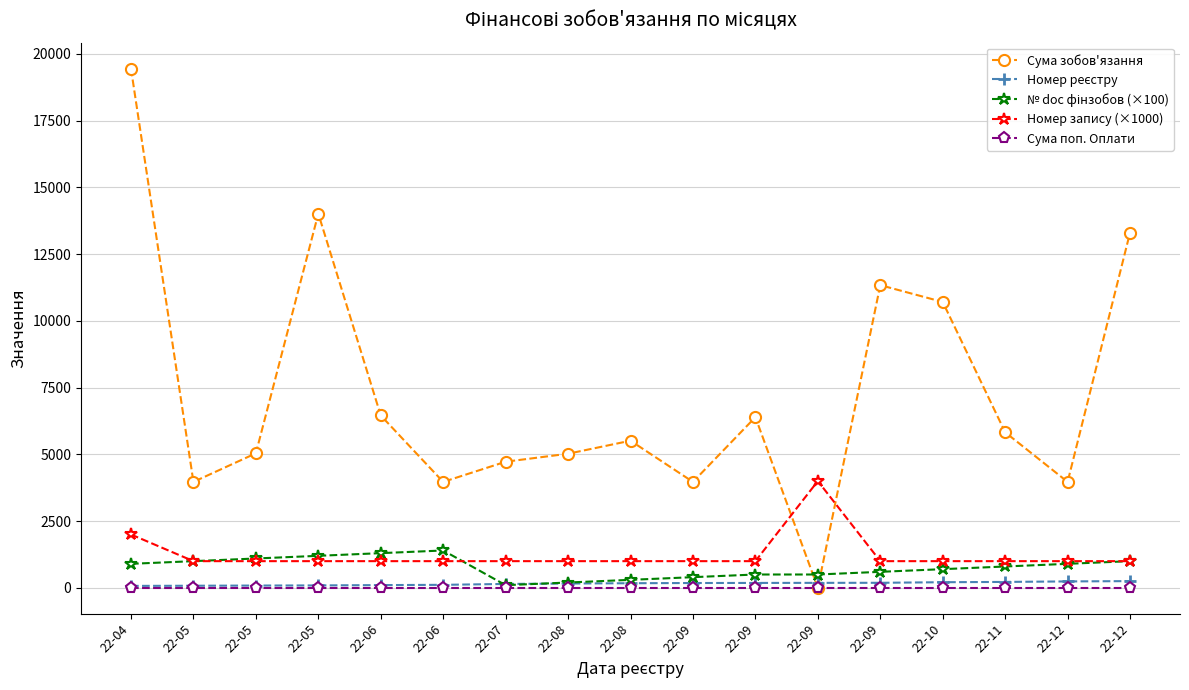

True or false: Номер запису (×1000) and Номер реєстру cross at least once.

False